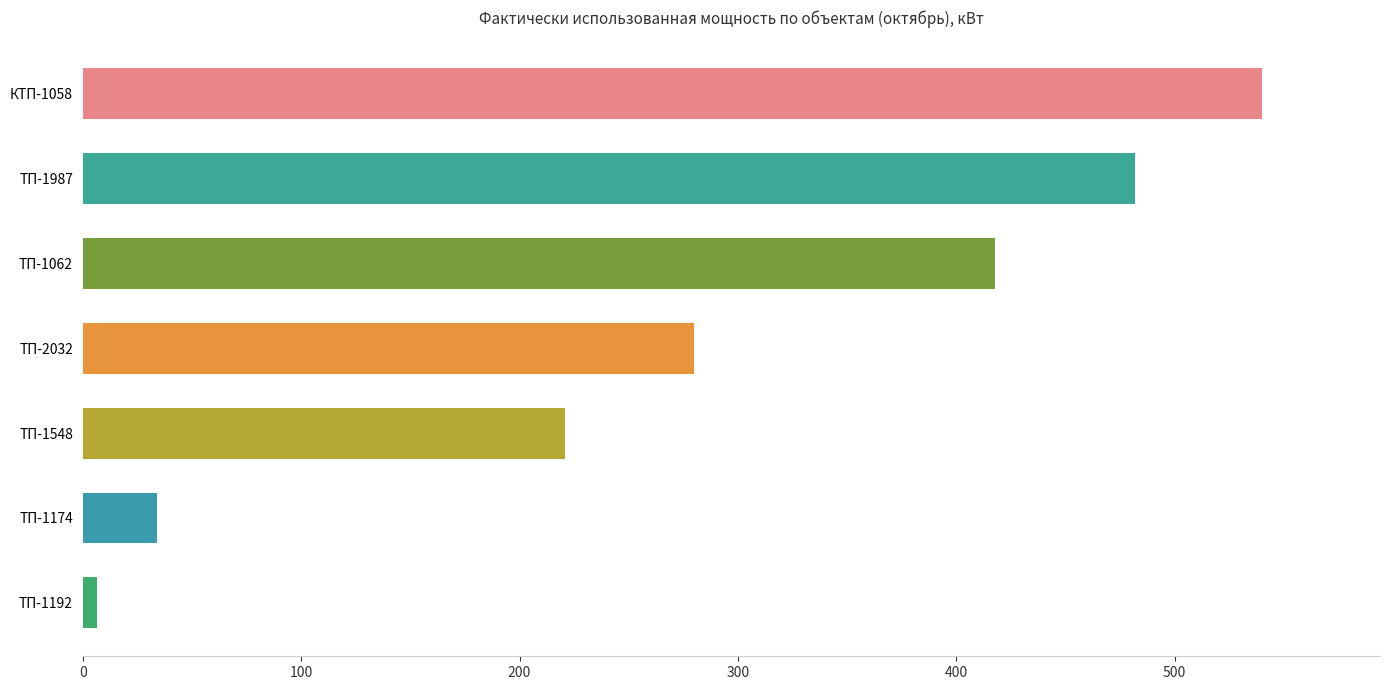

List the labels in order of value, largest first.

КТП-1058, ТП-1987, ТП-1062, ТП-2032, ТП-1548, ТП-1174, ТП-1192